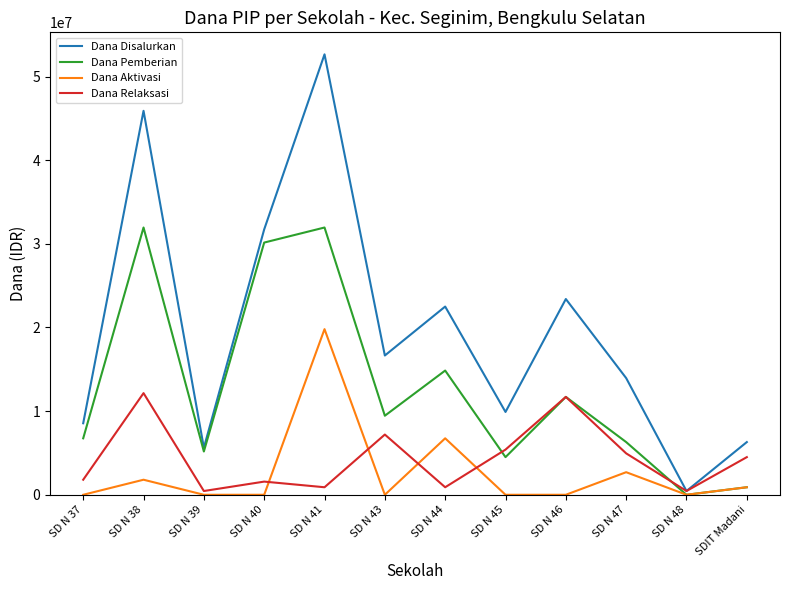

Reading left to right, list all the values displayed in this chart.

Dana Disalurkan: SD N 37=8550000	SD N 38=45900000	SD N 39=5625000	SD N 40=31725000	SD N 41=52650000	SD N 43=16650000	SD N 44=22500000	SD N 45=9900000	SD N 46=23400000	SD N 47=13950000	SD N 48=450000	SDIT Madani=6300000
Dana Pemberian: SD N 37=6750000	SD N 38=31950000	SD N 39=5175000	SD N 40=30150000	SD N 41=31950000	SD N 43=9450000	SD N 44=14850000	SD N 45=4500000	SD N 46=11700000	SD N 47=6300000	SD N 48=0	SDIT Madani=900000
Dana Aktivasi: SD N 37=0	SD N 38=1800000	SD N 39=0	SD N 40=0	SD N 41=19800000	SD N 43=0	SD N 44=6750000	SD N 45=0	SD N 46=0	SD N 47=2700000	SD N 48=0	SDIT Madani=900000
Dana Relaksasi: SD N 37=1800000	SD N 38=12150000	SD N 39=450000	SD N 40=1575000	SD N 41=900000	SD N 43=7200000	SD N 44=900000	SD N 45=5400000	SD N 46=11700000	SD N 47=4950000	SD N 48=450000	SDIT Madani=4500000